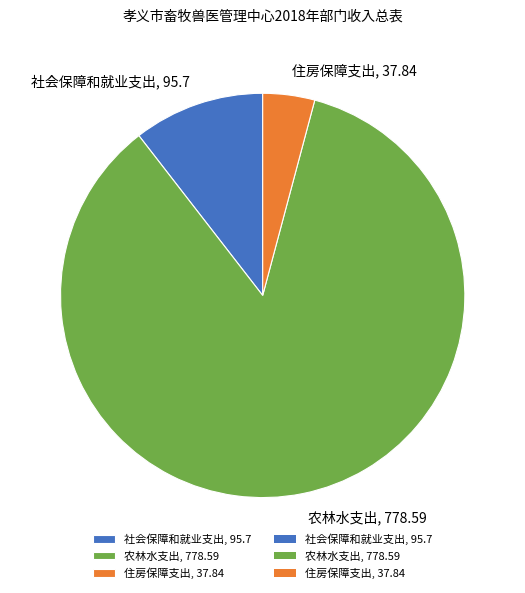

Is it true that 农林水支出, 778.59 is 91% of the pie?

False